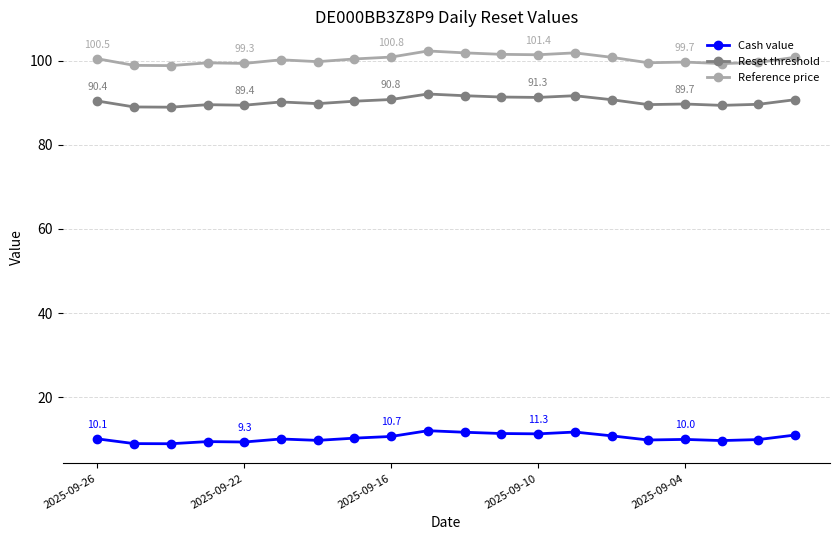

How many lines are shown in the chart?

3